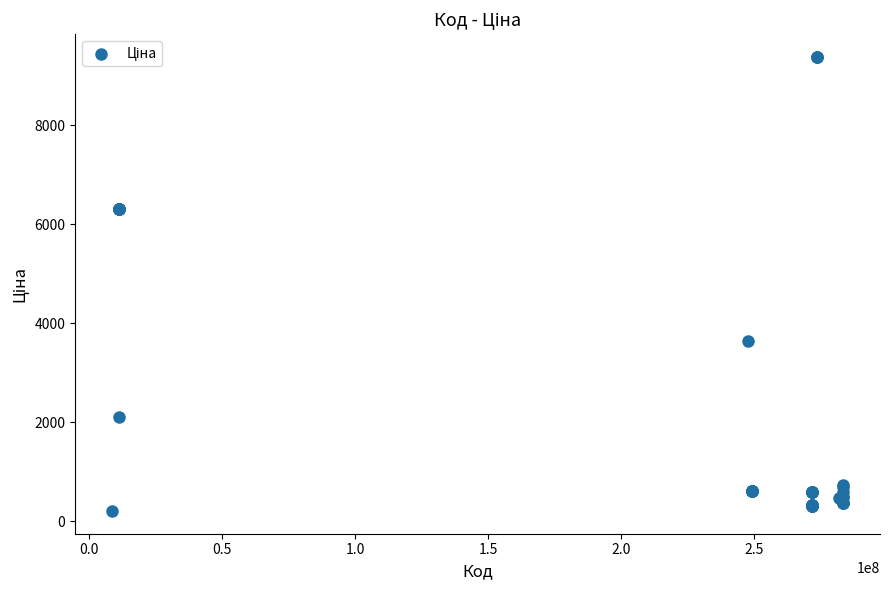

What Y value in the scatter plot is closest to 4793?

3646.5